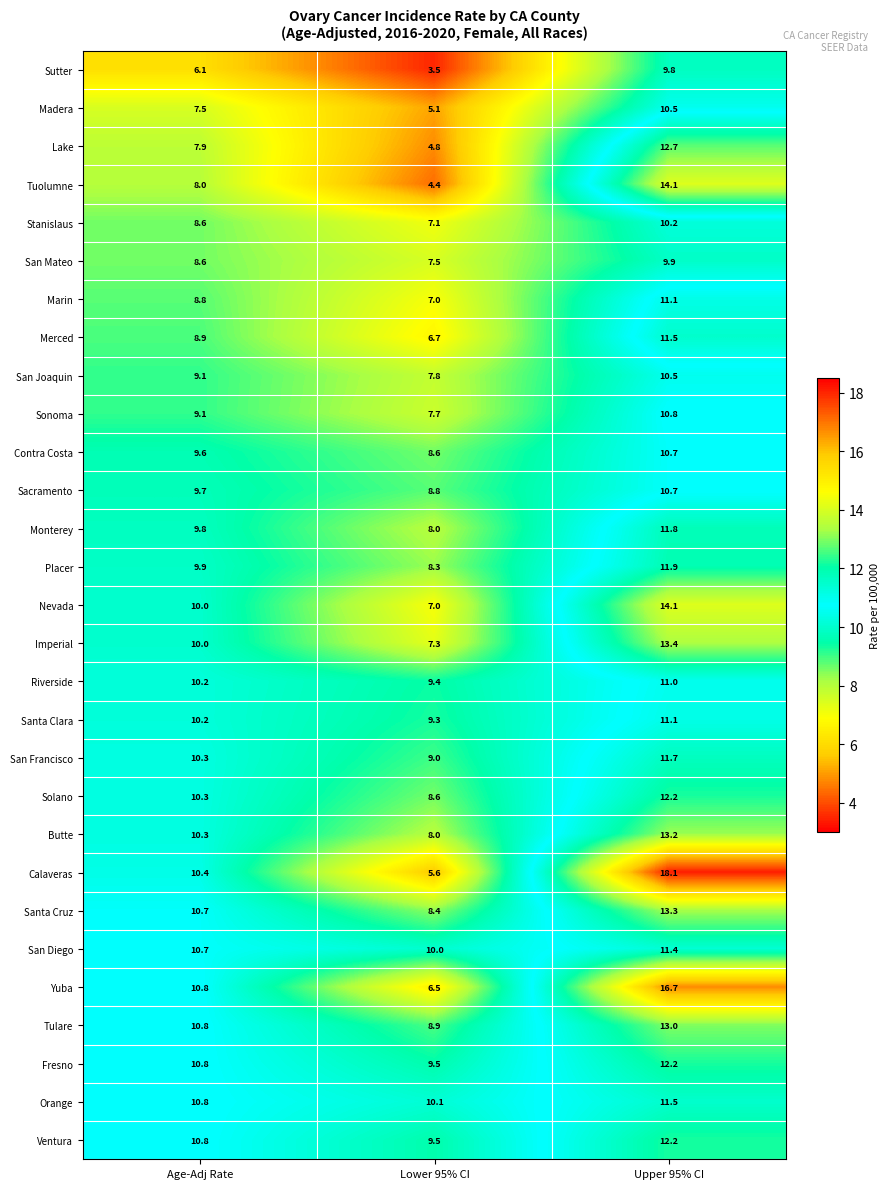

Rank the categories by Santa Cruz value from highest to lowest.

Upper 95% CI, Age-Adj Rate, Lower 95% CI